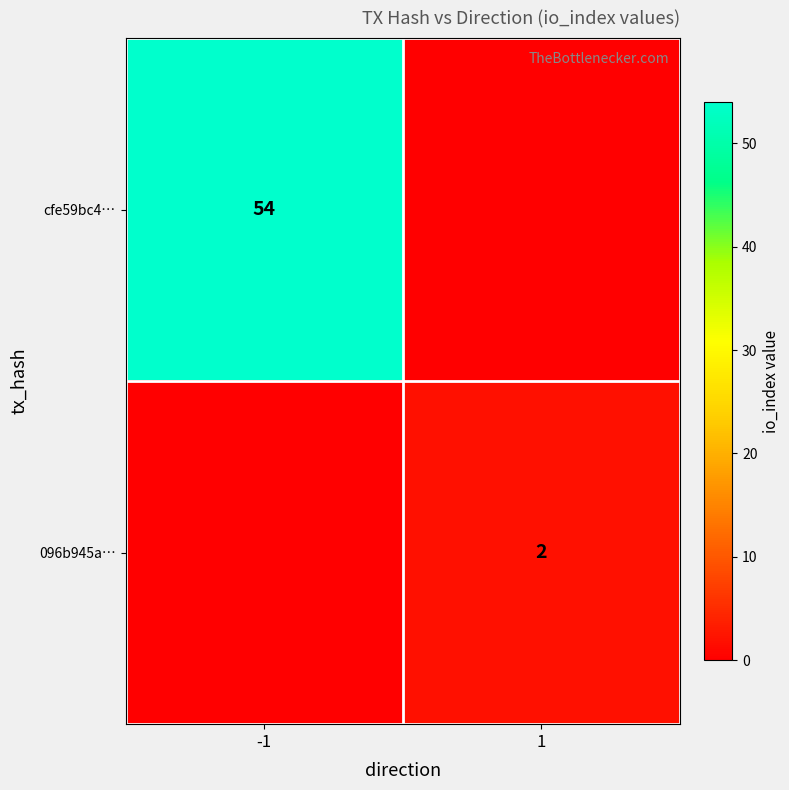

The 096b945a… series shows 2 at 1. True or false?

True